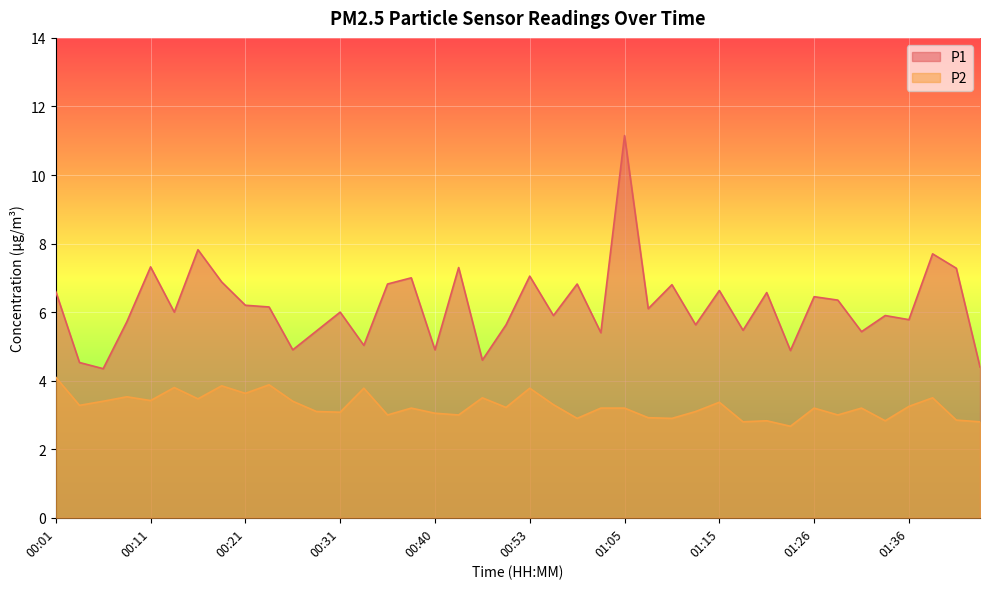

Reading left to right, list all the values displayed in this chart.

P1: 6.6	4.5	4.3	5.7	7.3	6.0	7.8	6.9	6.2	6.2	4.9	5.5	6.0	5.0	6.8	7.0	4.9	7.3	4.6	5.6	7.0	5.9	6.8	5.4	11.2	6.1	6.8	5.6	6.6	5.5	6.6	4.9	6.5	6.3	5.4	5.9	5.8	7.7	7.3	4.4
P2: 4.1	3.3	3.4	3.5	3.4	3.8	3.5	3.9	3.6	3.9	3.4	3.1	3.1	3.8	3.0	3.2	3.0	3.0	3.5	3.2	3.8	3.3	2.9	3.2	3.2	2.9	2.9	3.1	3.4	2.8	2.8	2.7	3.2	3.0	3.2	2.8	3.2	3.5	2.9	2.8